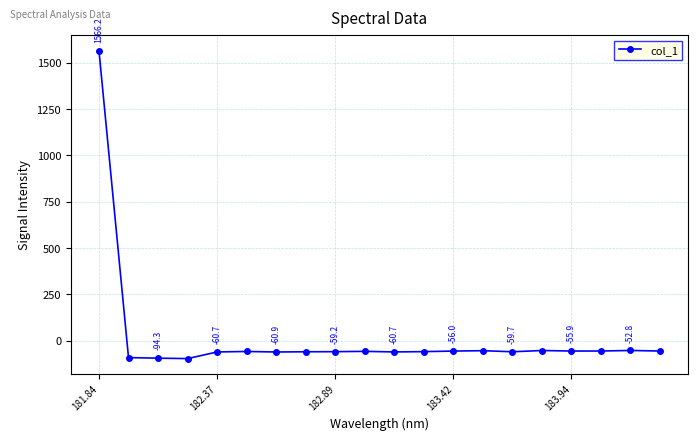

What is the difference between the maximum and minimum values?

1662.9